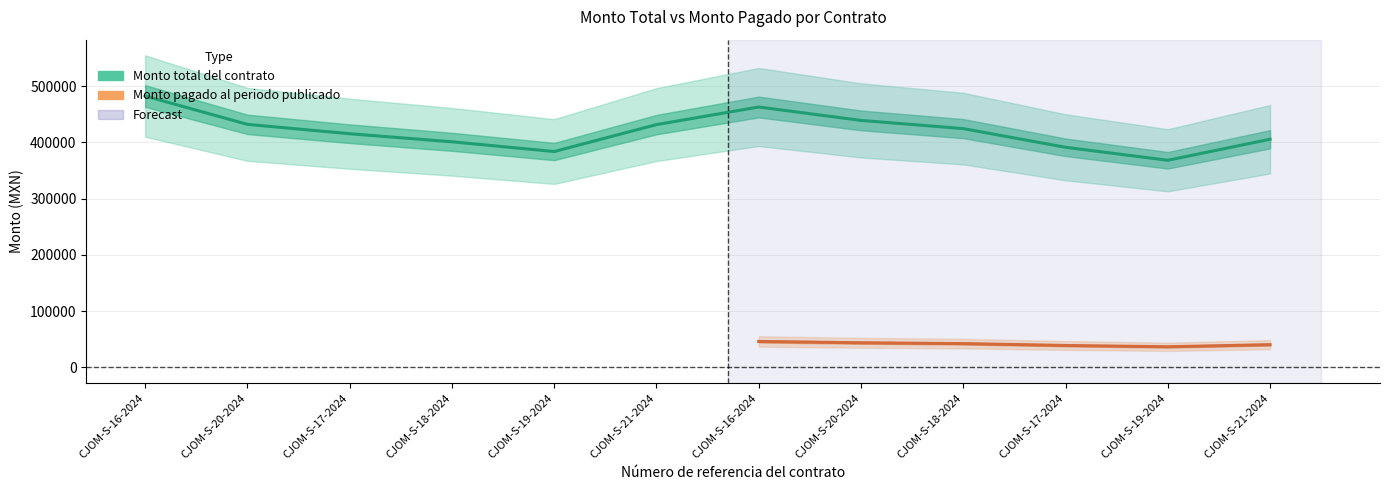

How many lines are shown in the chart?

2